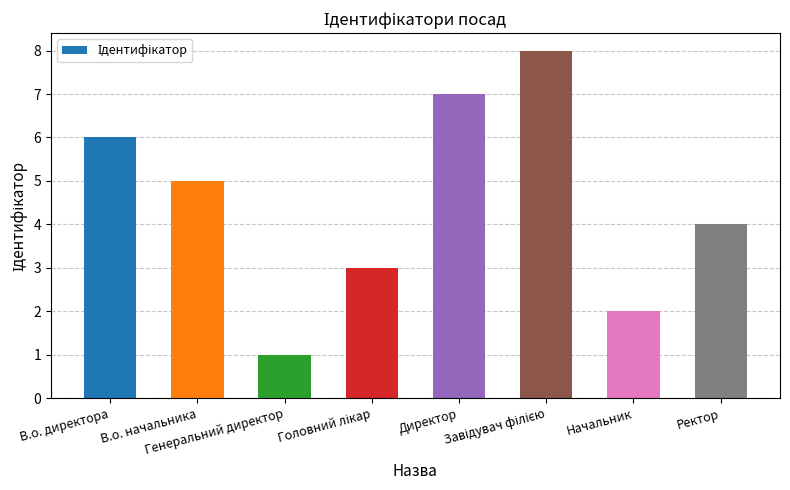

What is the difference between the maximum and minimum values?

7